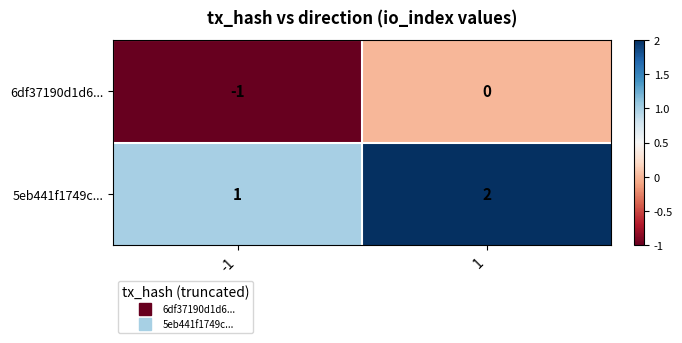

List the series in order of their peak value, highest first.

5eb441f1749c..., 6df37190d1d6...